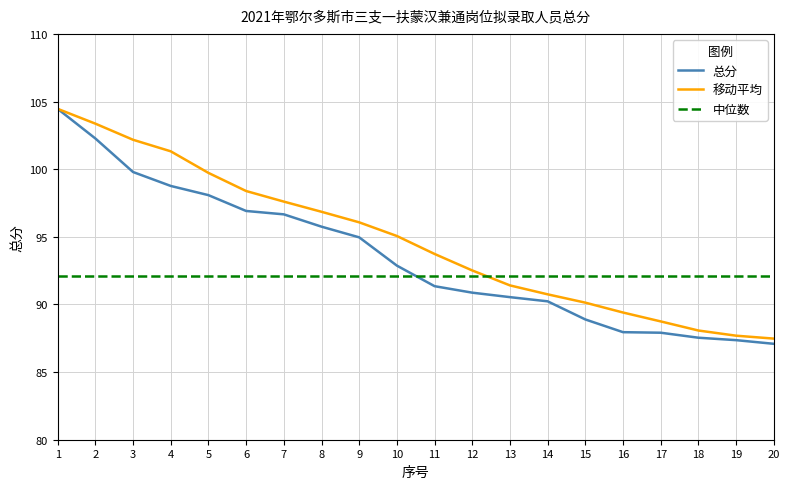

Which series has the largest range (max minus min)?

总分